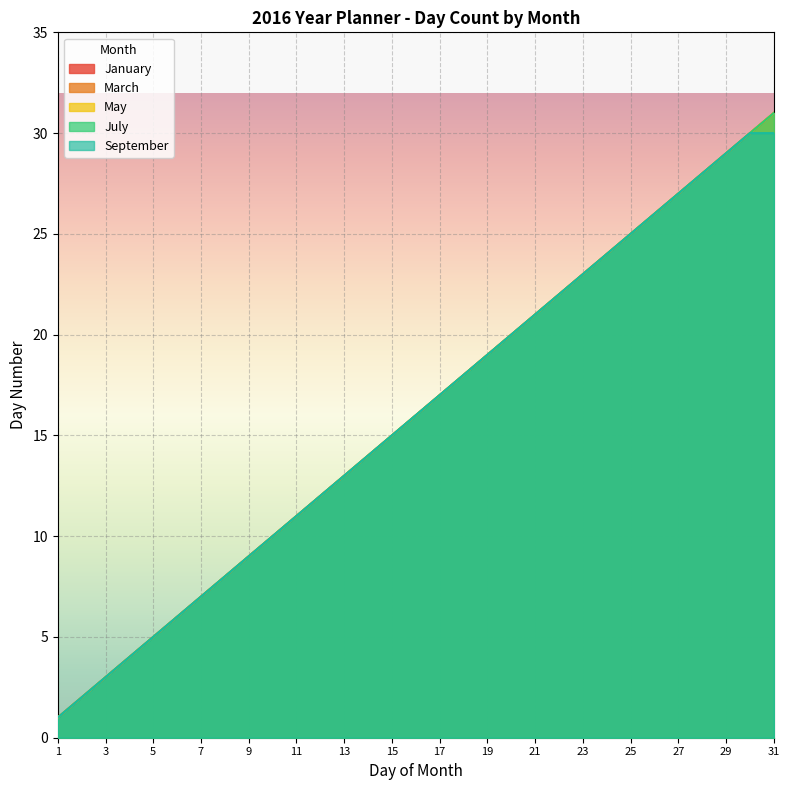

True or false: September has a value of 3 at 2.

False